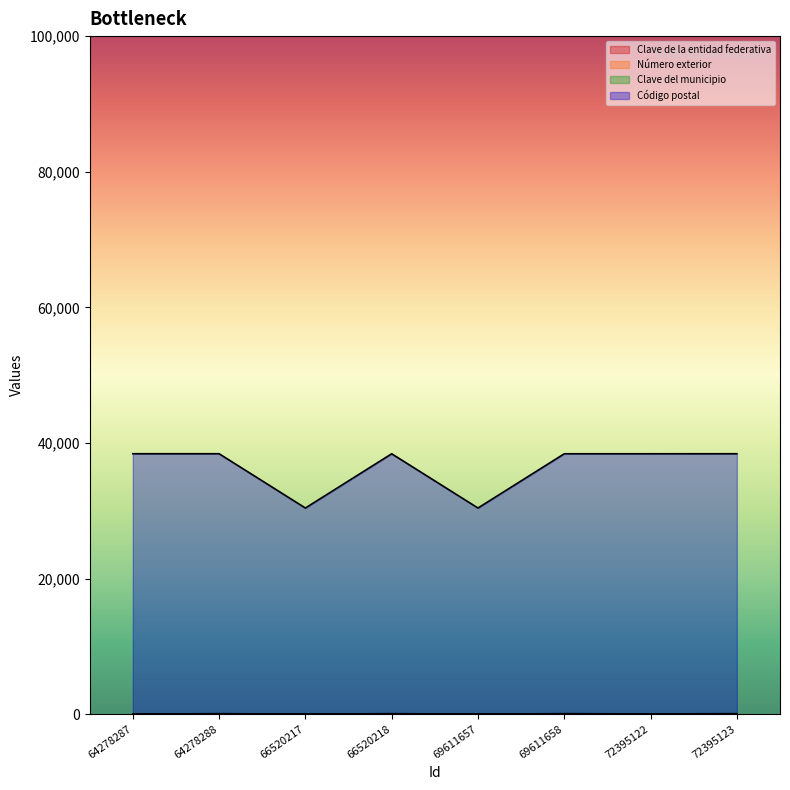

At how many categories does at least one series exceed 25694?

8